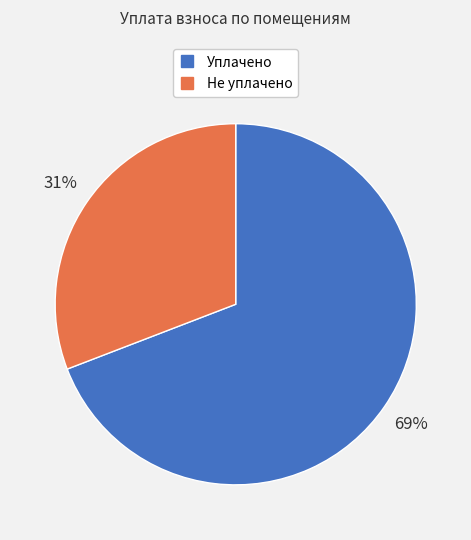

Does any single category account for the majority?

Yes